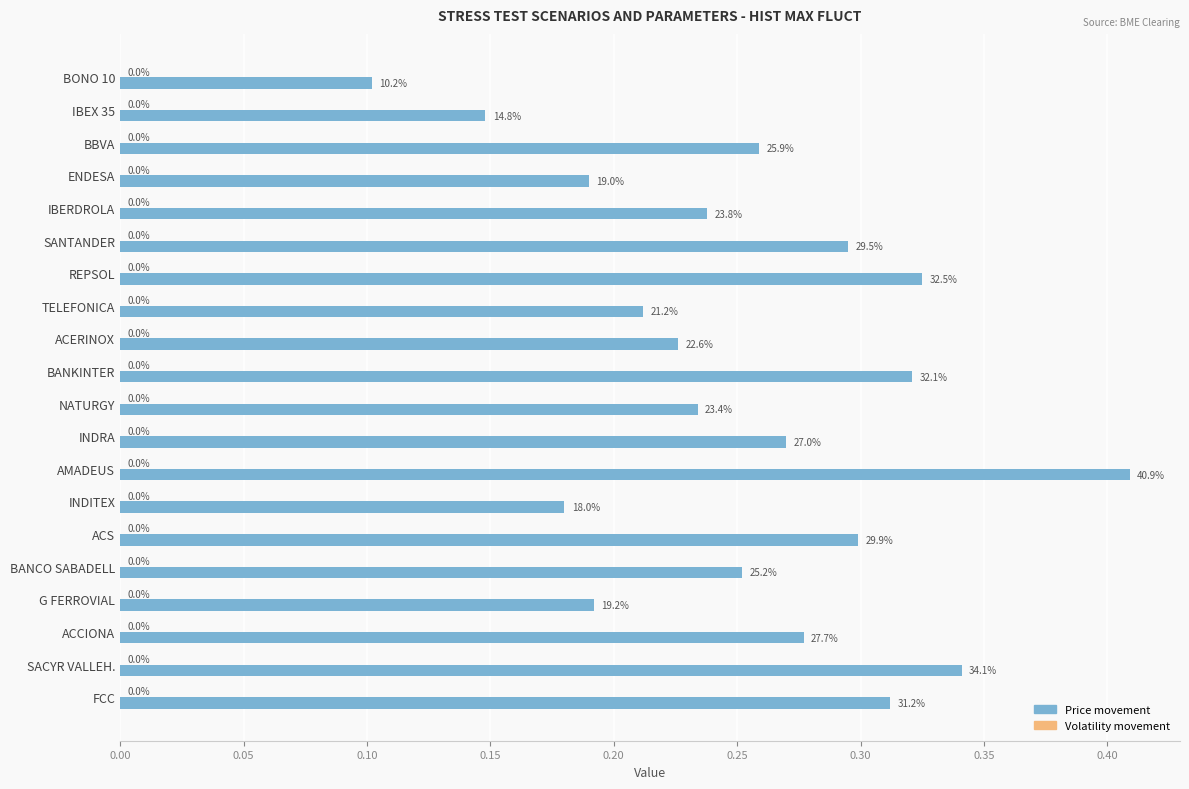

Does the chart contain any negative values?

No